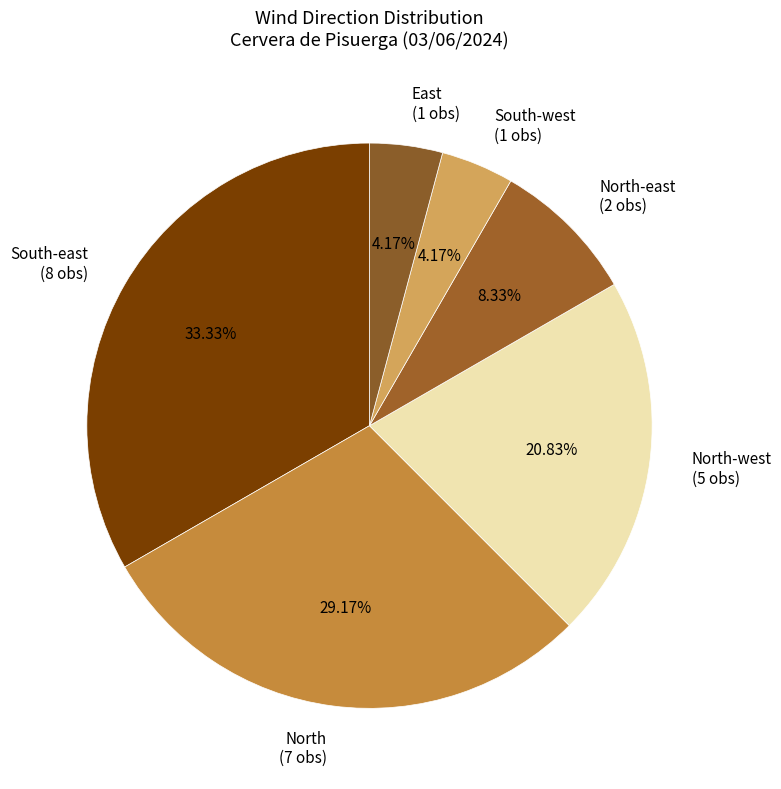

How many segments does this pie chart have?

6